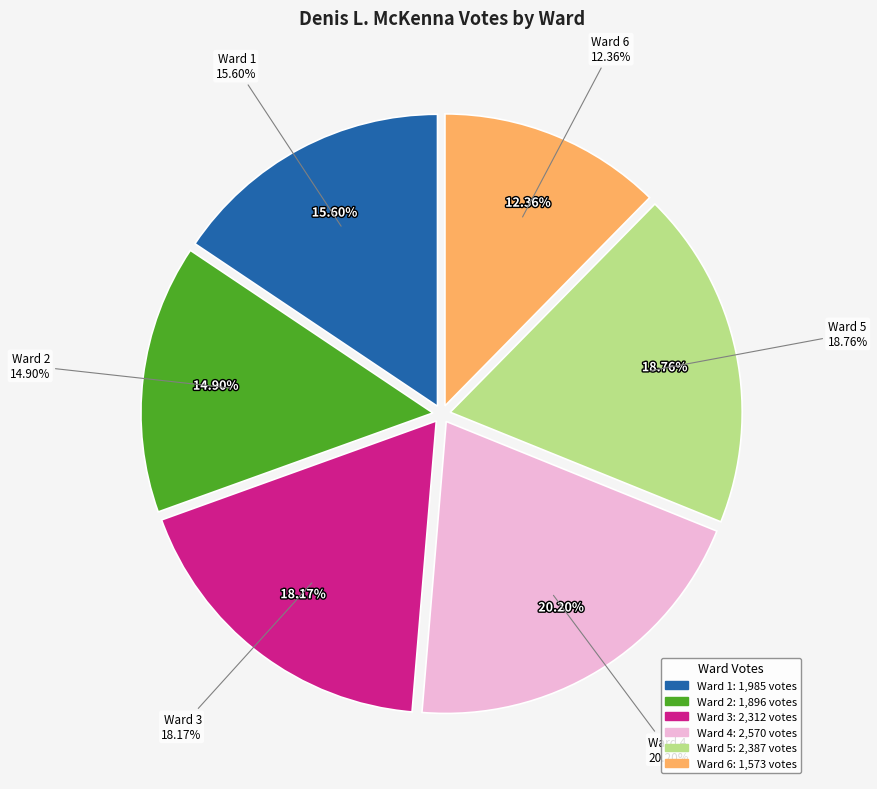

Count the number of slices in the pie.

6